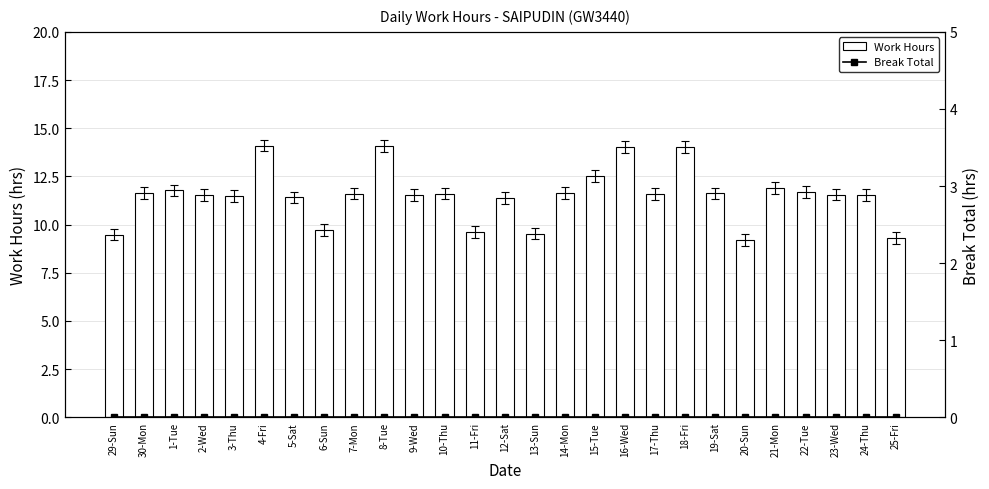

What is the difference between the Work Hours values at 1-Tue and 11-Fri?

2.2